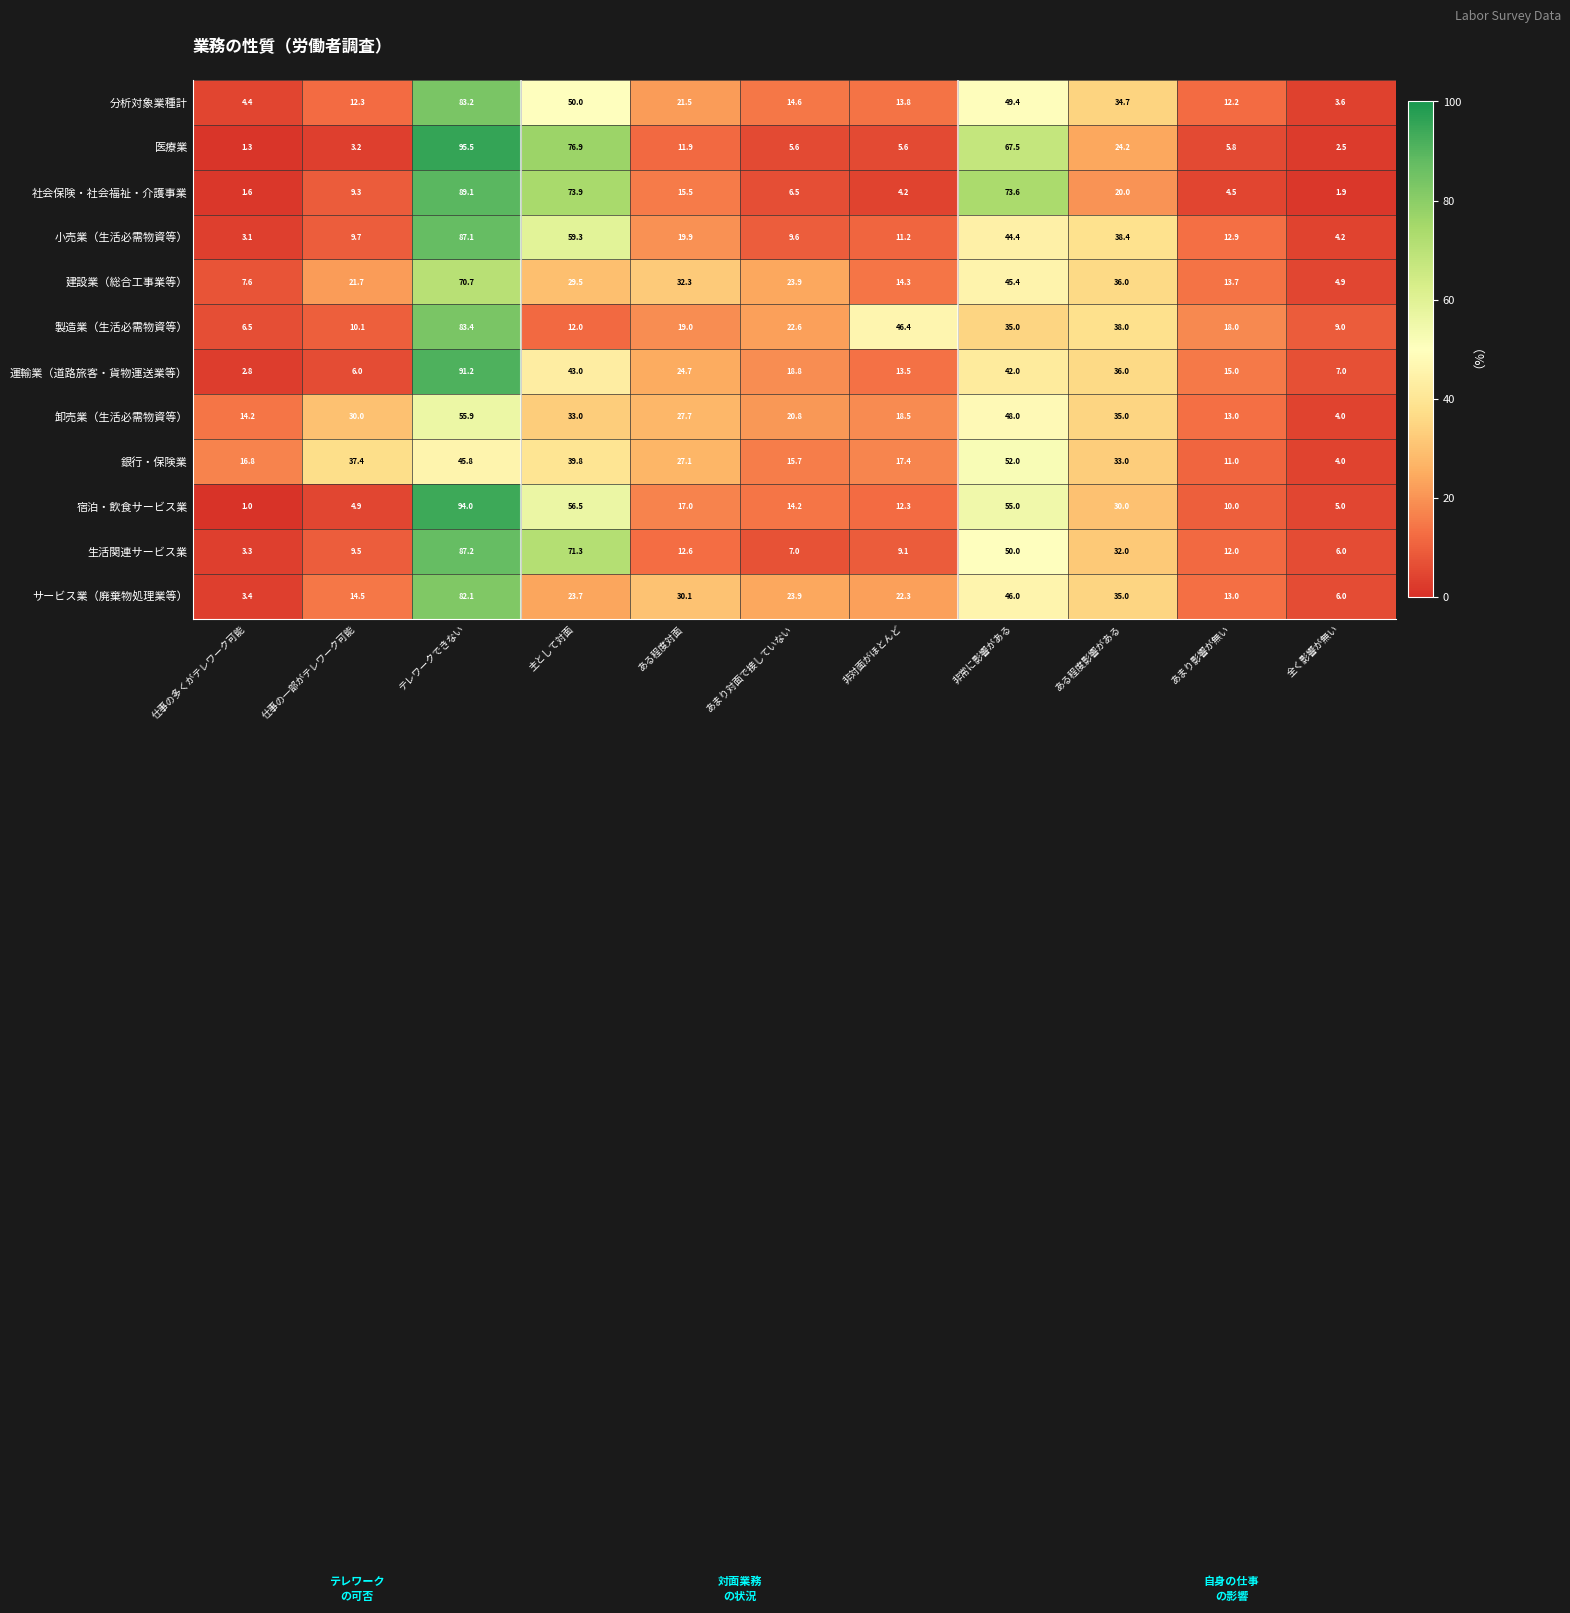

Read the 宿泊・飲食サービス業 value at 非対面がほとんど.

12.3